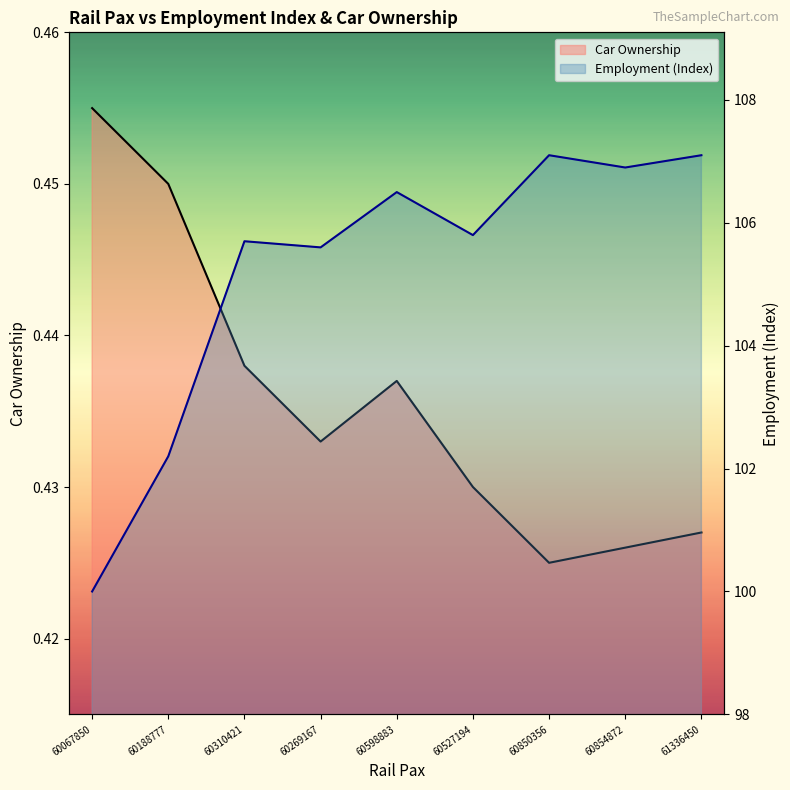

Does the chart display data point markers on the line(s)?

No